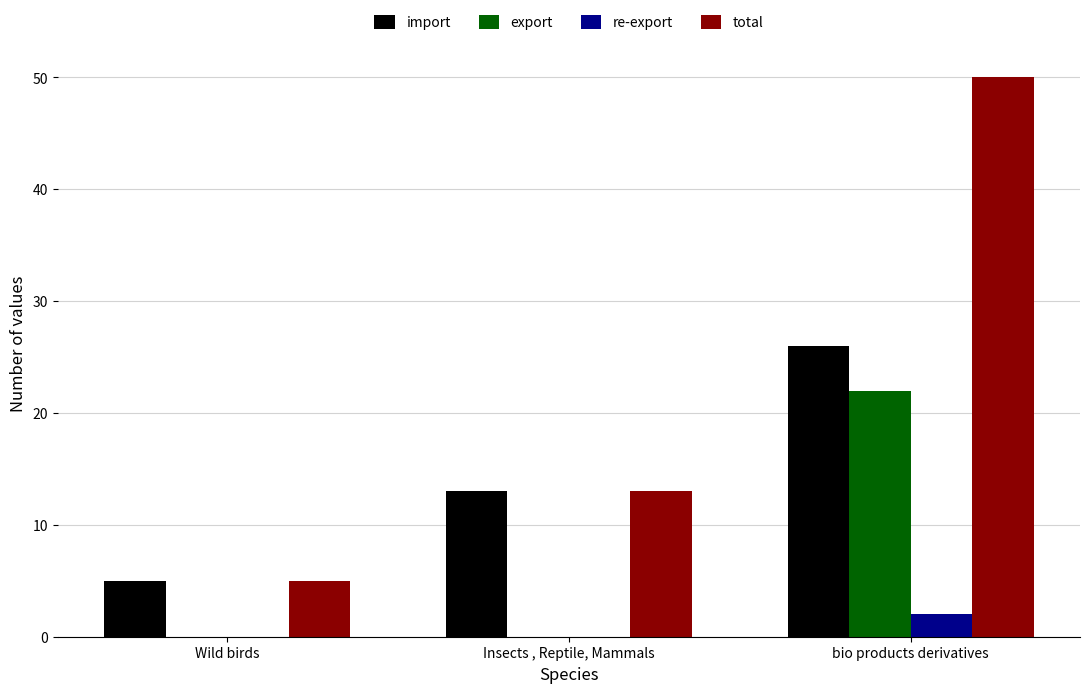

At which category is the sum across all series the highest?

bio products derivatives